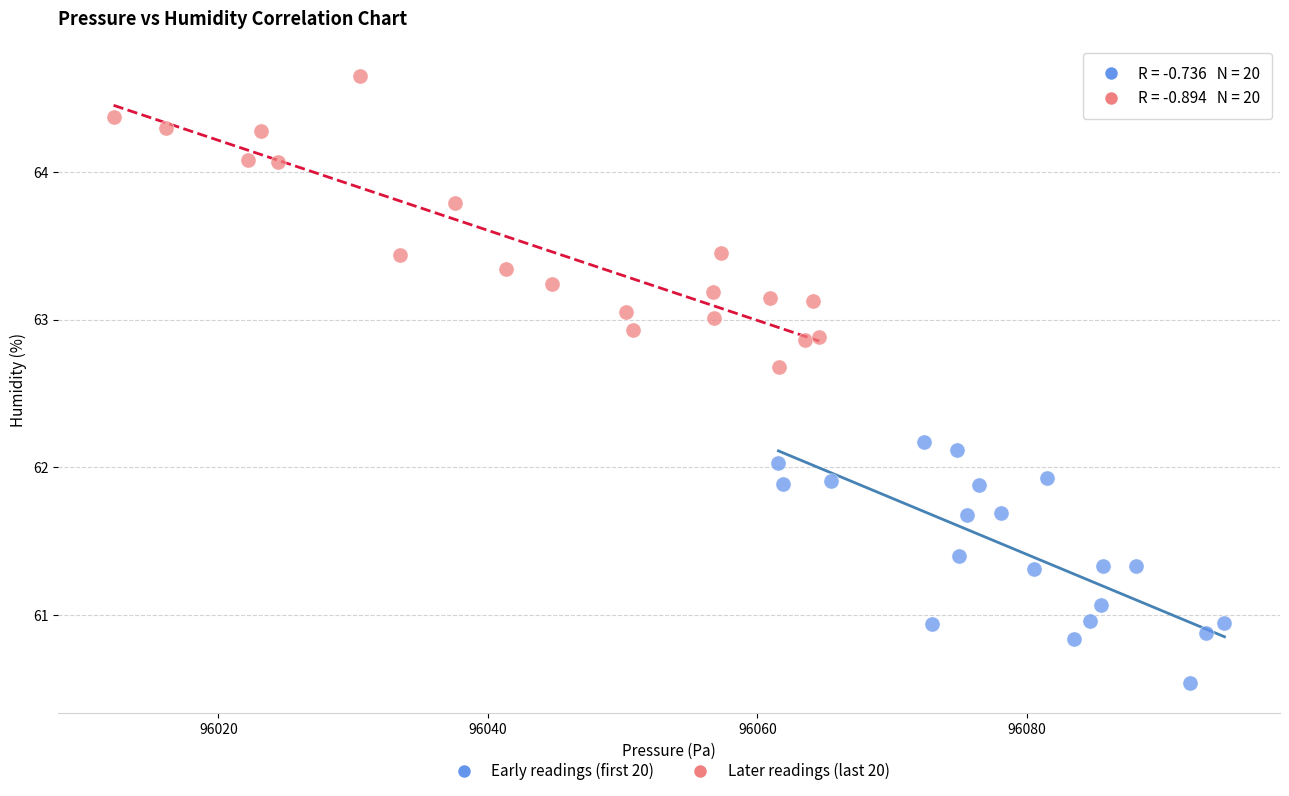

What are all the series names shown in the legend?

Early readings (first 20), Later readings (last 20)